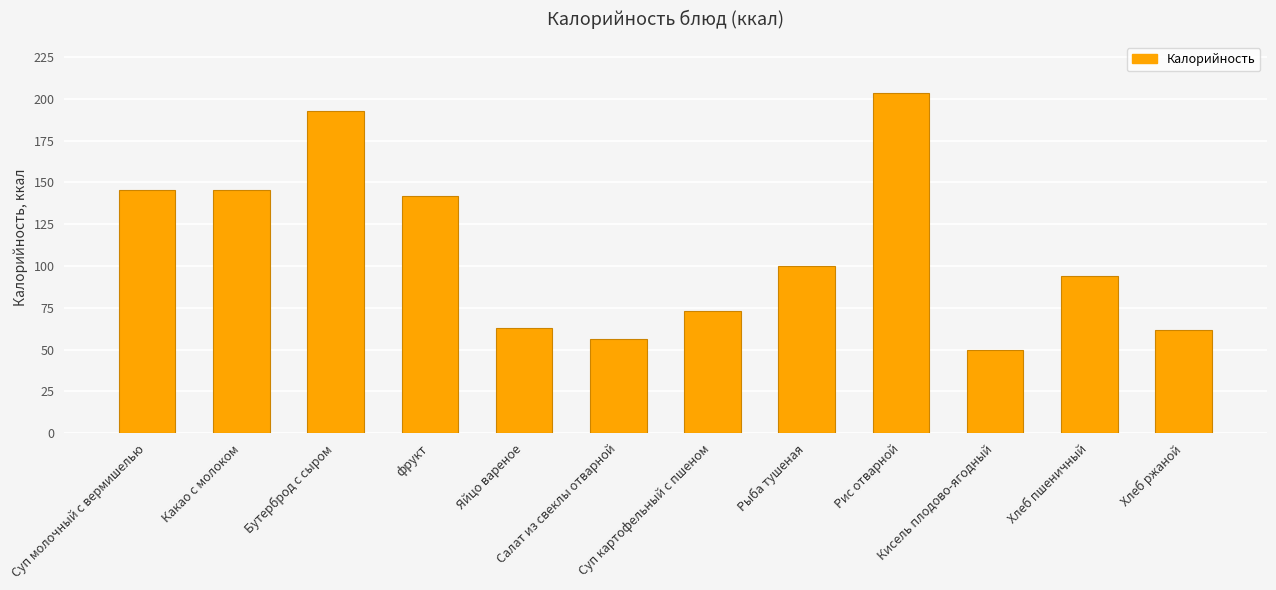

What is the minimum value shown in the chart?

49.6